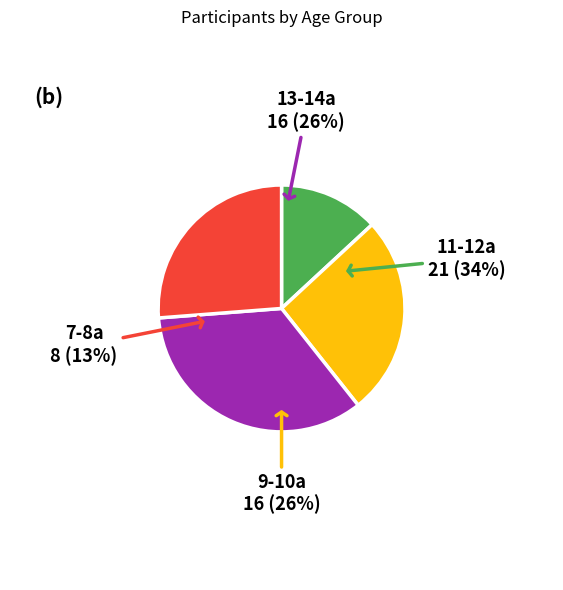

Is 9-10a the majority of the pie?

No